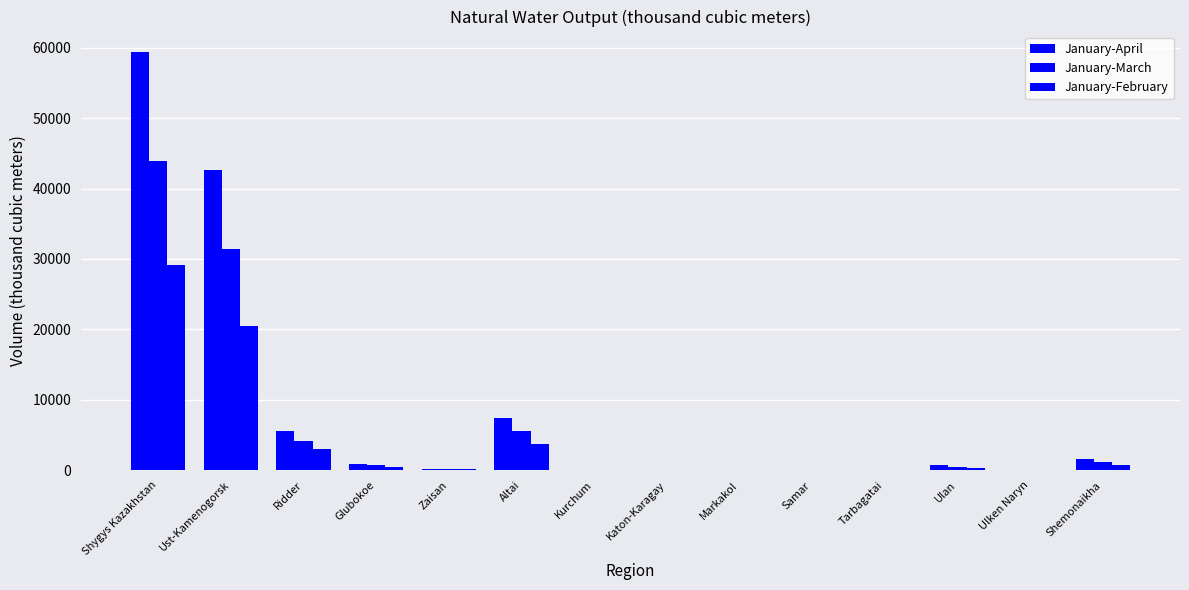

What is the smallest value displayed?

4.7